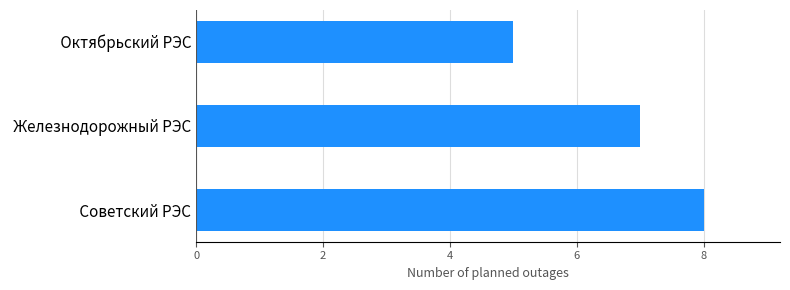

What is the average value?

7